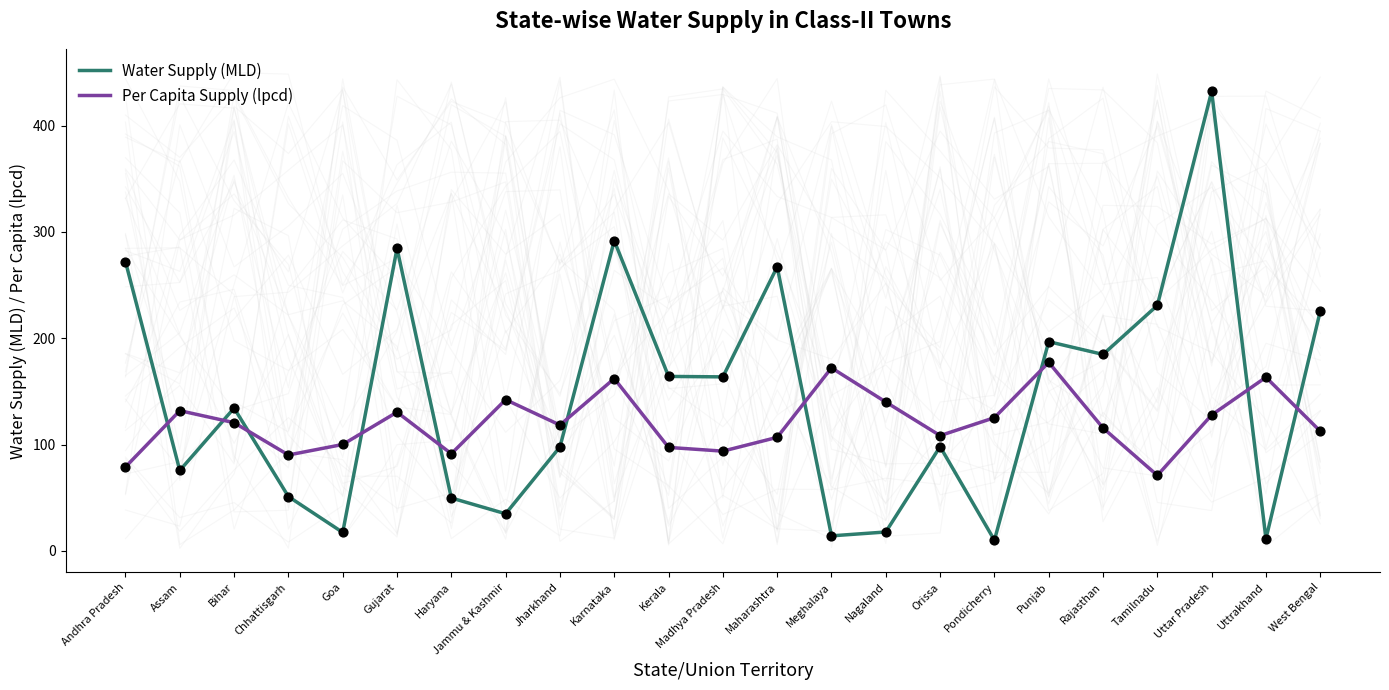

Which series has the widest spread of Y values?

Water Supply (MLD)